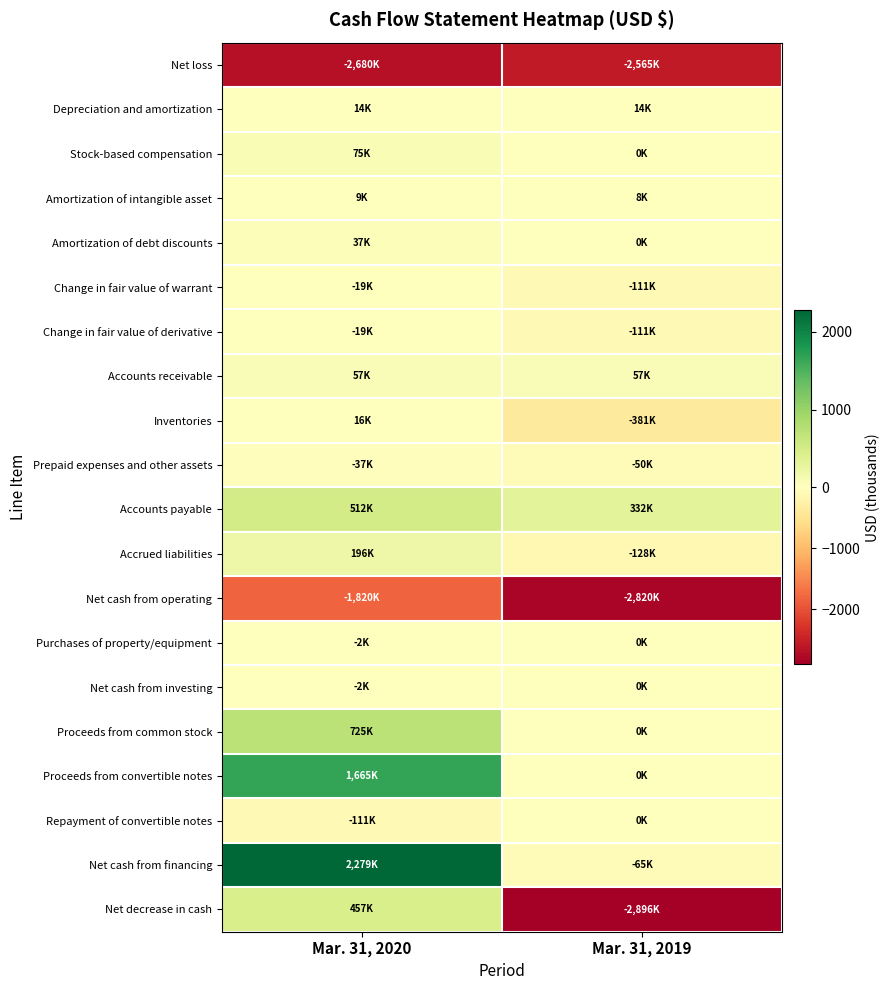

Rank the series at Mar. 31, 2019 from highest to lowest value.

Accounts payable, Accounts receivable, Depreciation and amortization, Amortization of intangible asset, Stock-based compensation, Amortization of debt discounts, Purchases of property/equipment, Net cash from investing, Proceeds from common stock, Proceeds from convertible notes, Repayment of convertible notes, Prepaid expenses and other assets, Net cash from financing, Change in fair value of warrant, Change in fair value of derivative, Accrued liabilities, Inventories, Net loss, Net cash from operating, Net decrease in cash